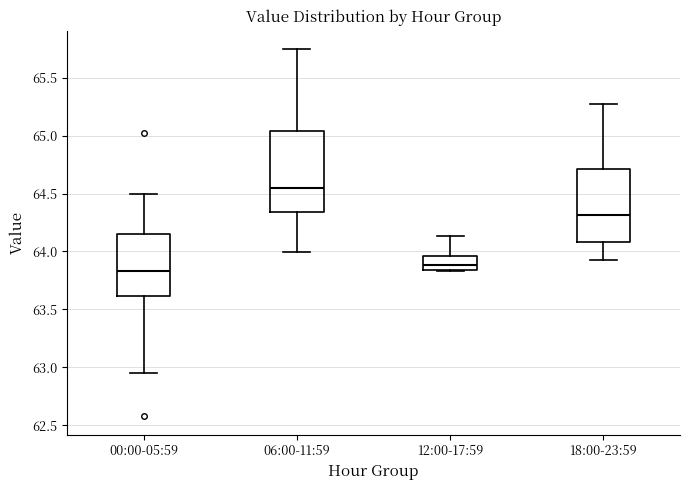

Which box is the tallest, from its lower edge to its upper edge?

06:00-11:59